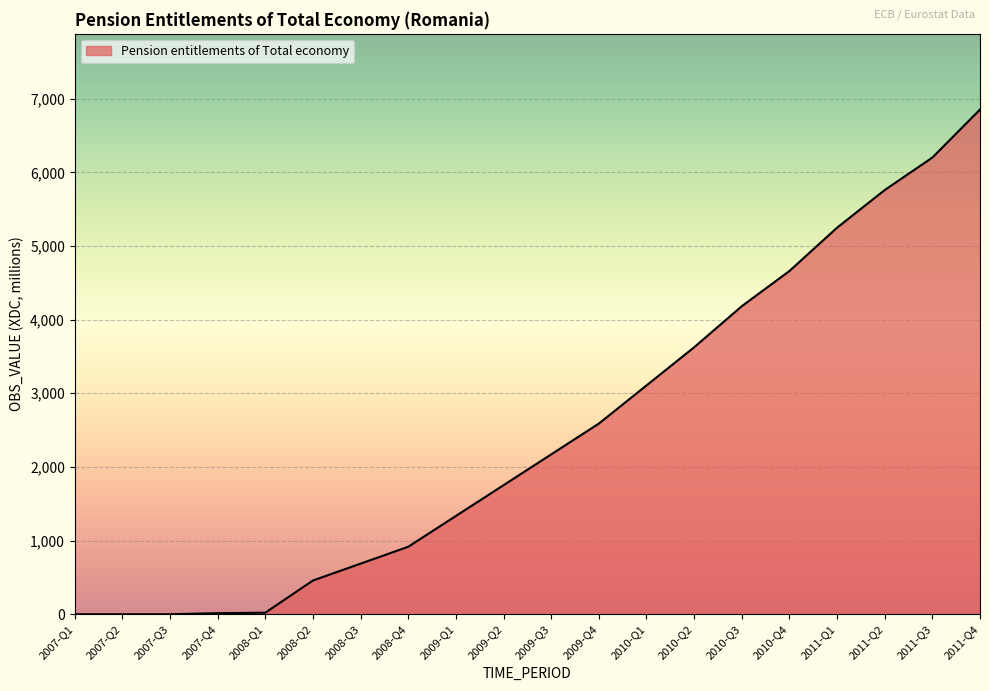

Is it true that the value at 2009-Q3 is 663.9?

False